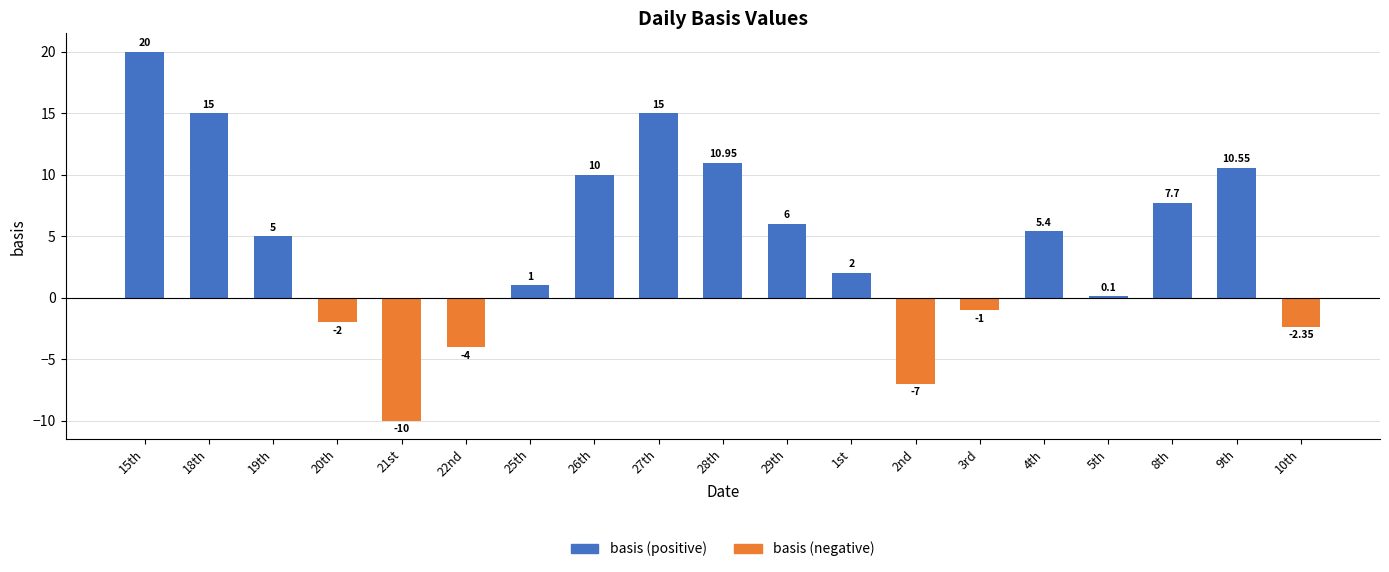

What is the value of the 18th bar from the left?

10.6